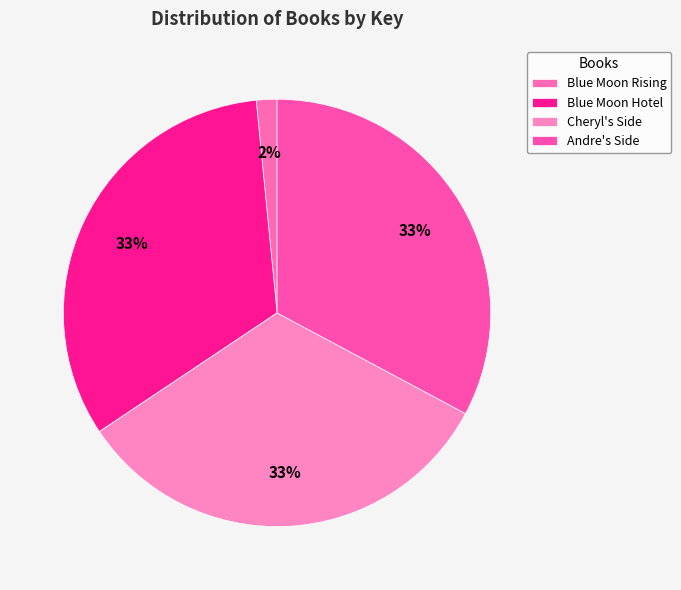

Is there any slice that represents more than half of the pie?

No